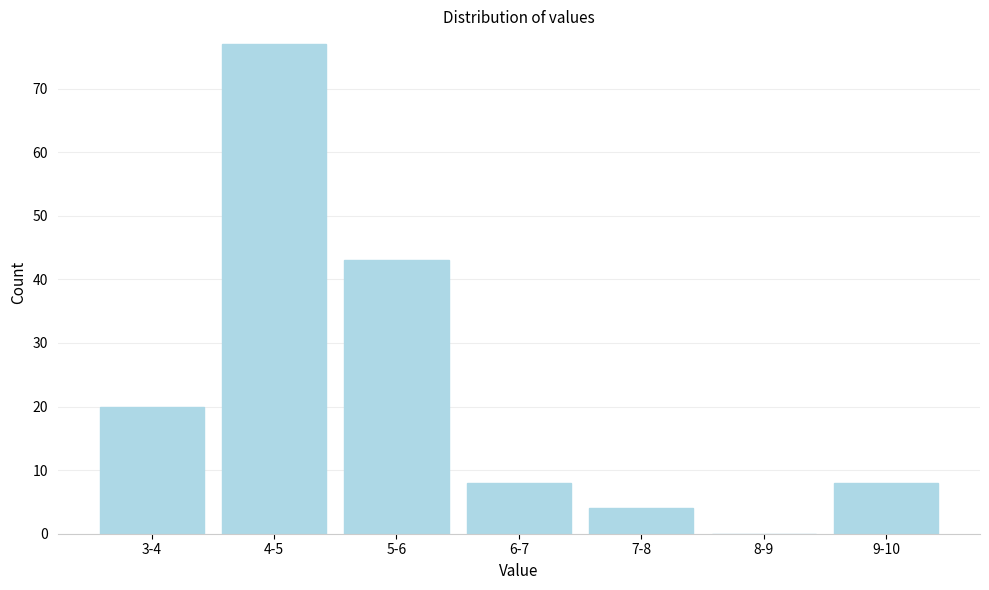

Reading left to right, extract all data points from this chart.

3-4=20	4-5=77	5-6=43	6-7=8	7-8=4	8-9=0	9-10=8